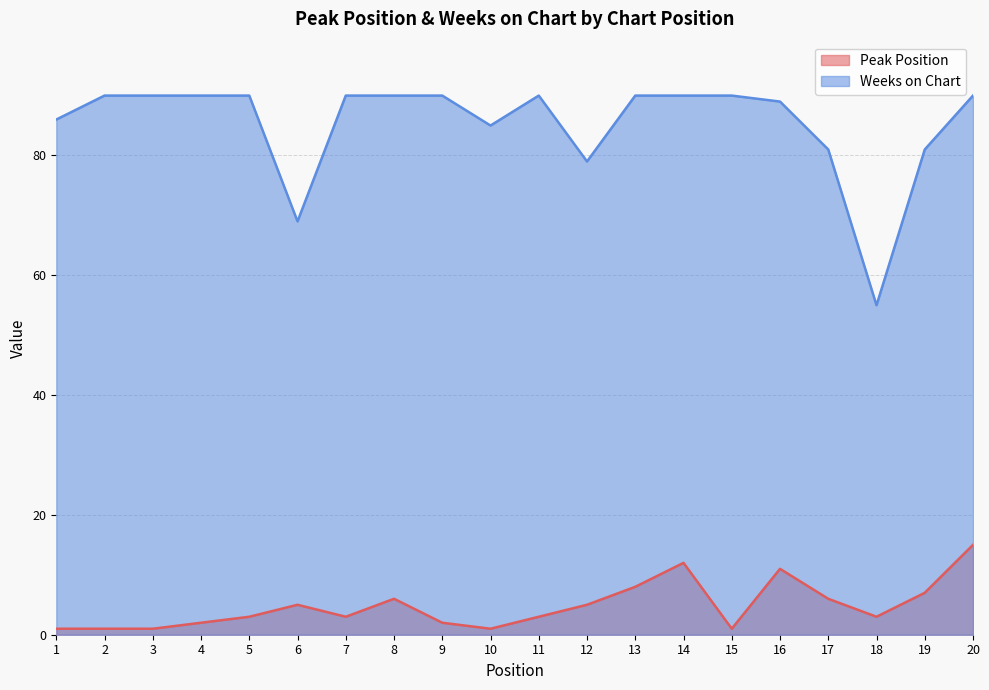

Rank the series at 9 from lowest to highest value.

Peak Position, Weeks on Chart